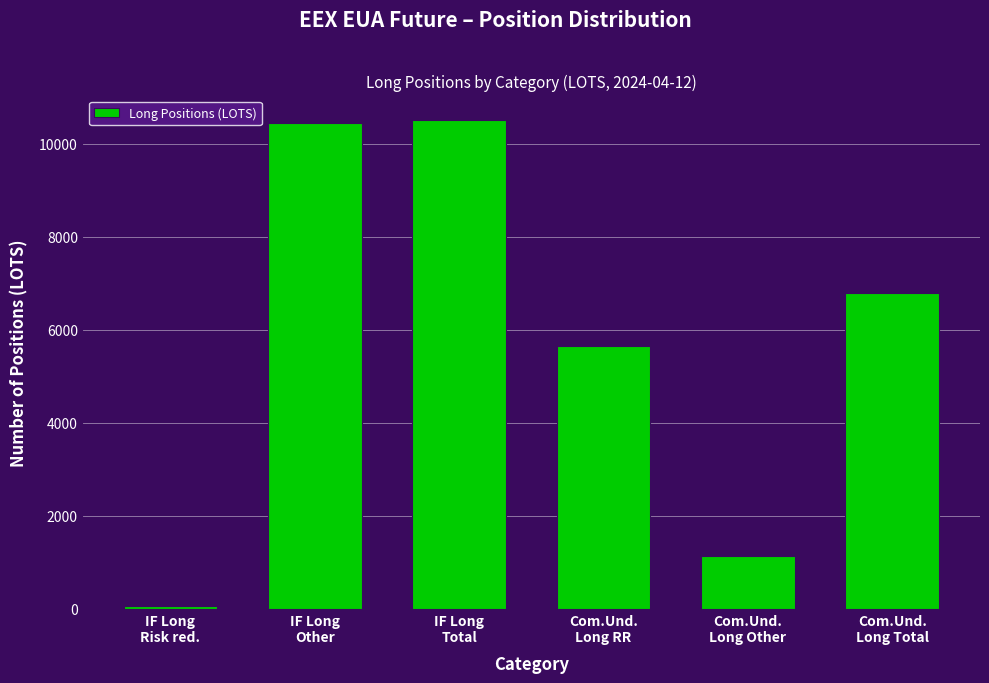

Reading right to left, what are all the values shown in this chart?

6781	1133	5648	10510	10453	57